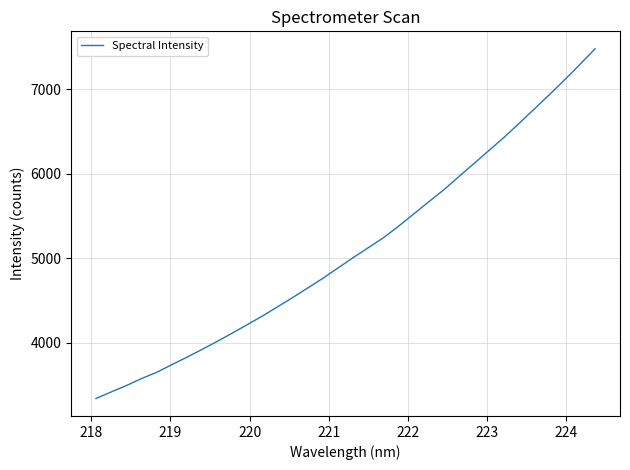

What is the difference between the maximum and minimum values?

4135.6